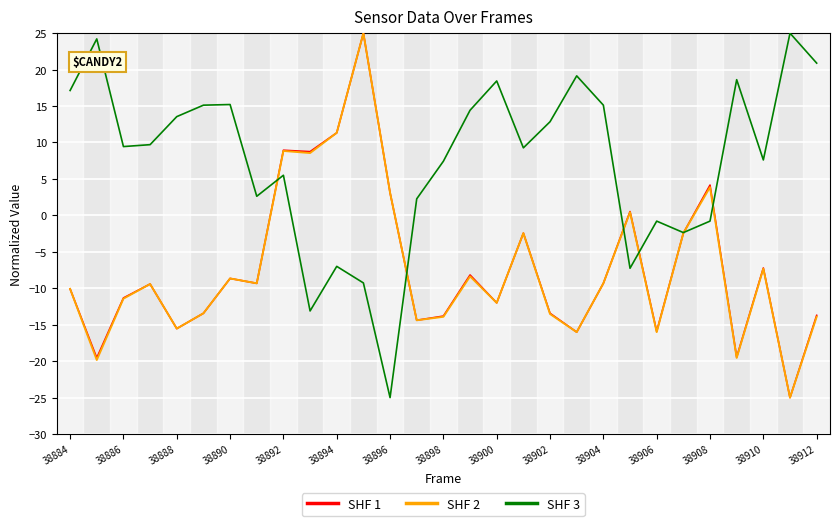

What is the greatest value displayed?

25.0